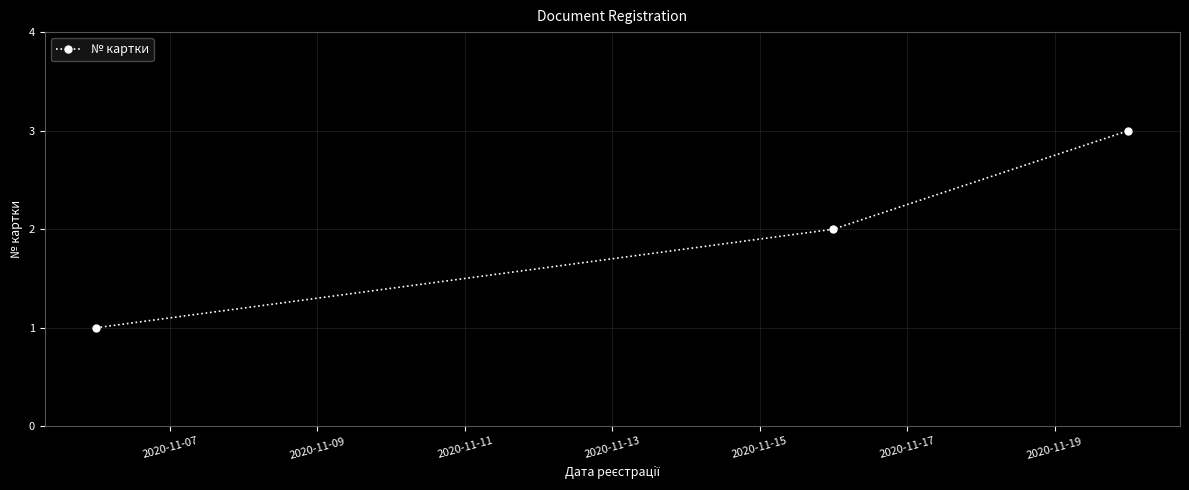

What is the greatest value displayed?

3